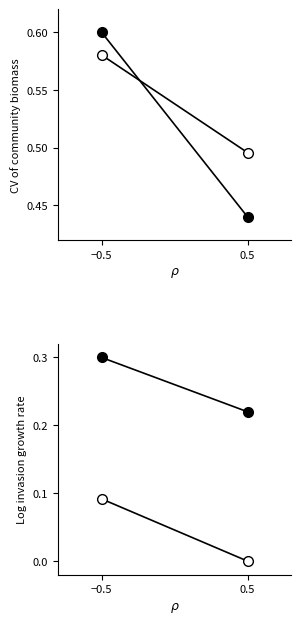

What position from the right is −0.5?

2